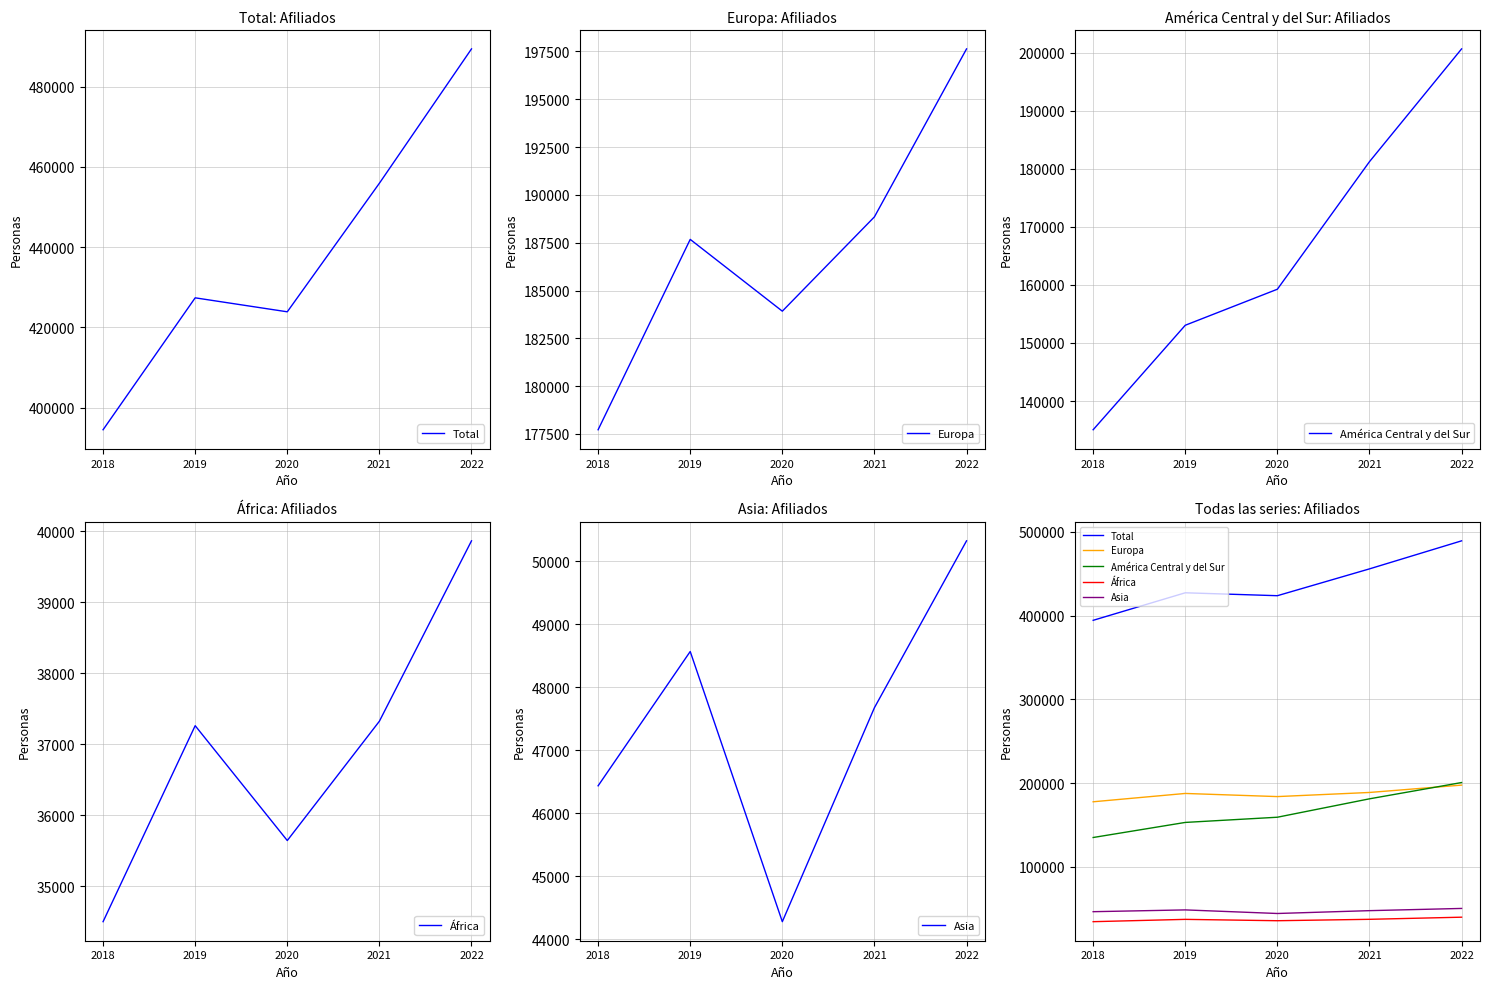

At which category does Europa reach its first local peak?

2019